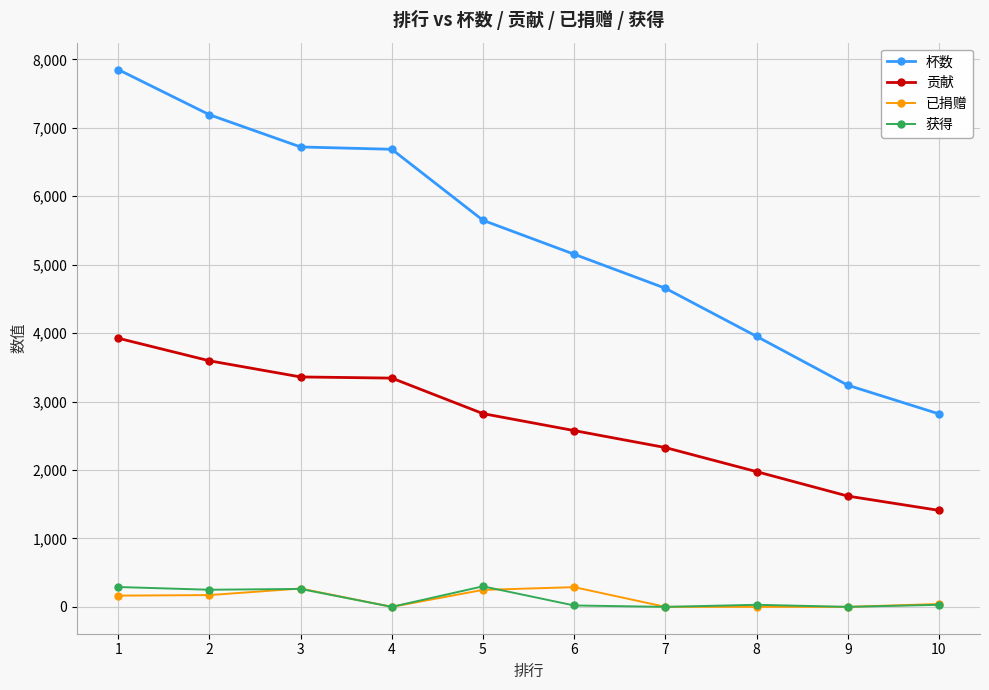

What is the sum of all 已捐赠 values?

1182